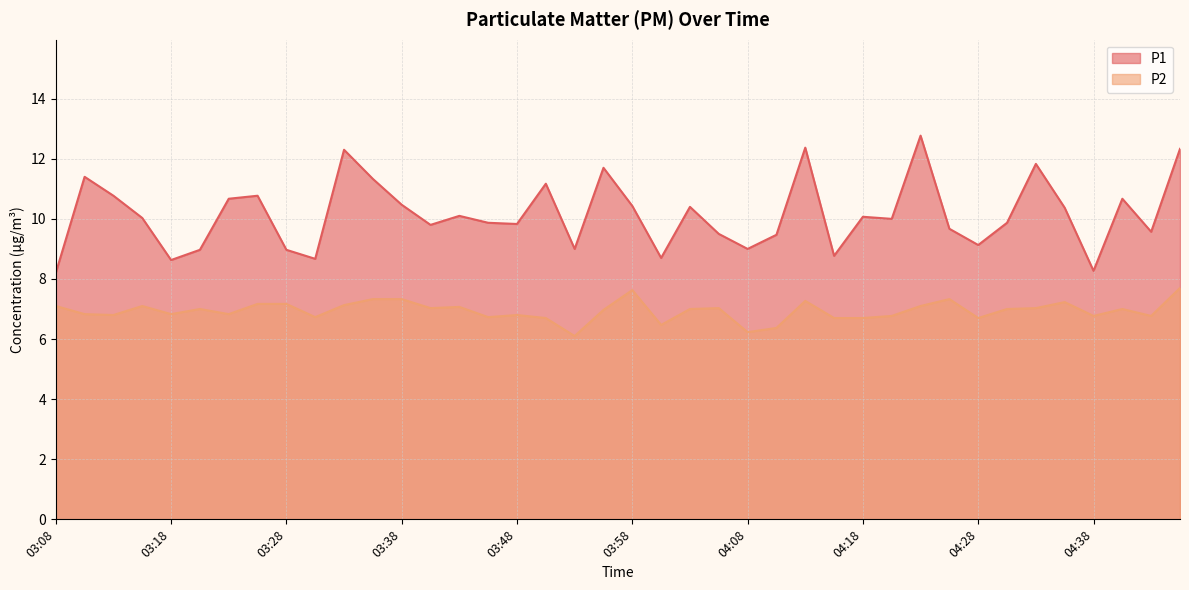

How many values in the P1 series are below 10?

19